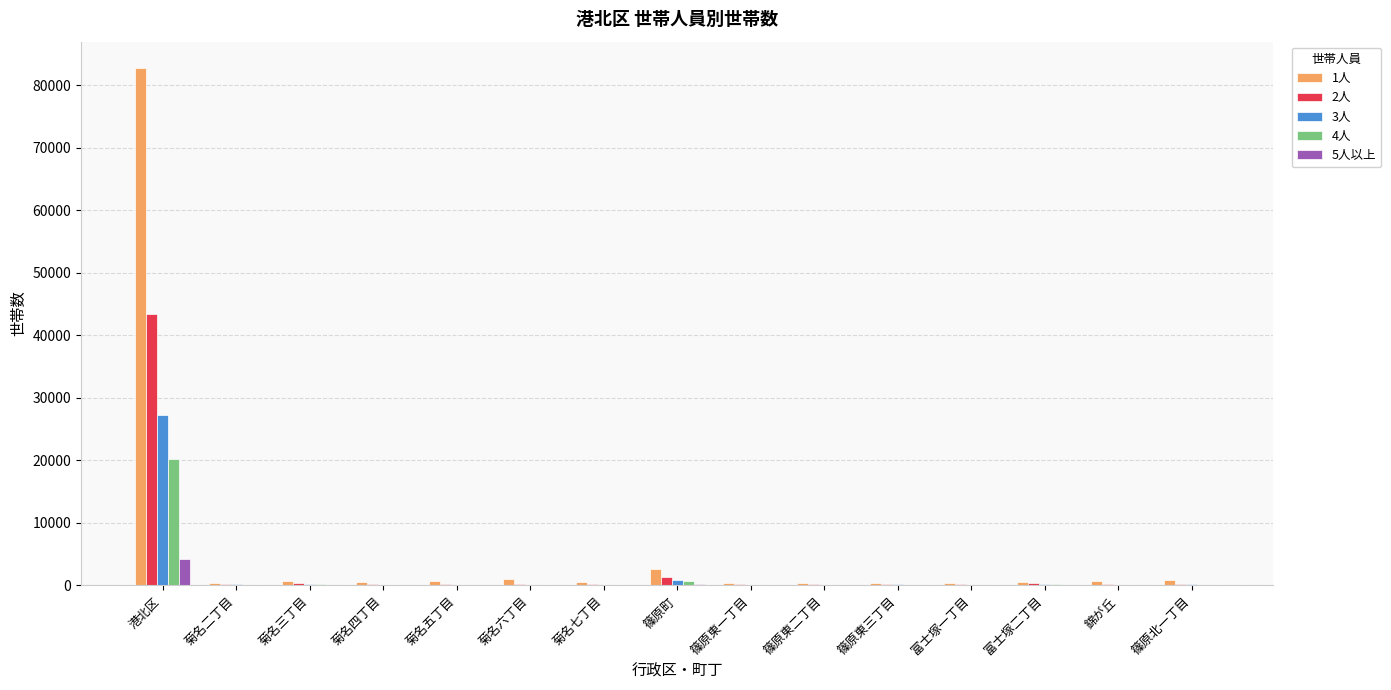

At which category is the sum across all series the highest?

港北区